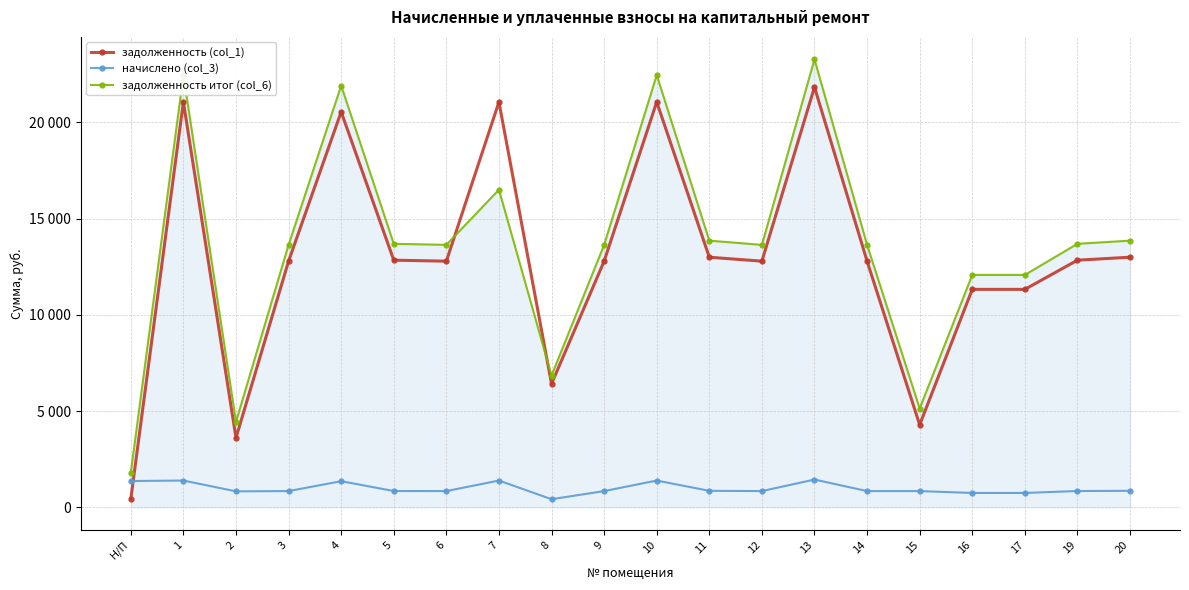

Is it true that начислено (col_3) equals 1445.8 at 13?

True